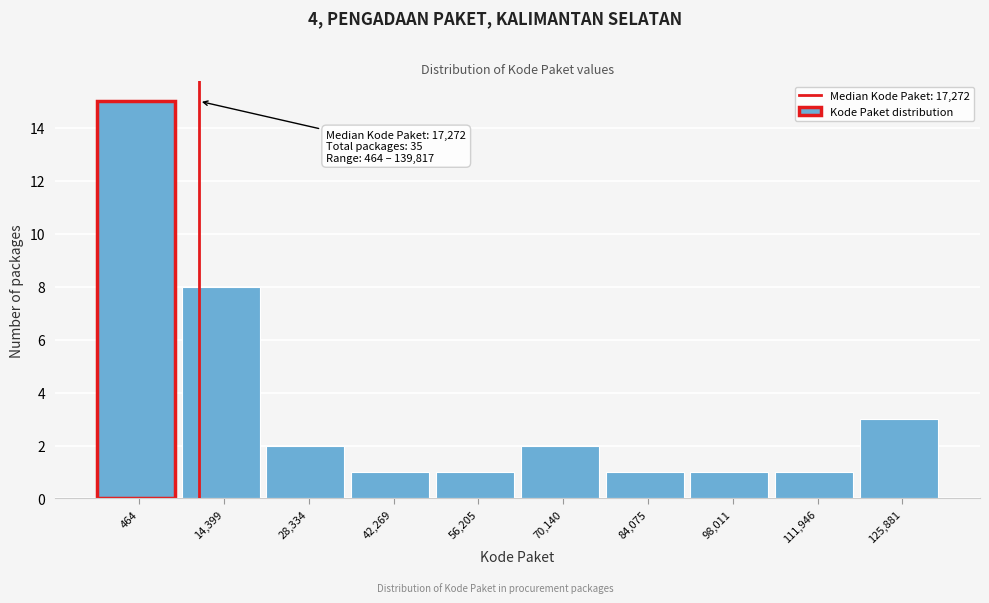

Reading left to right, extract all data points from this chart.

15	8	2	1	1	2	1	1	1	3